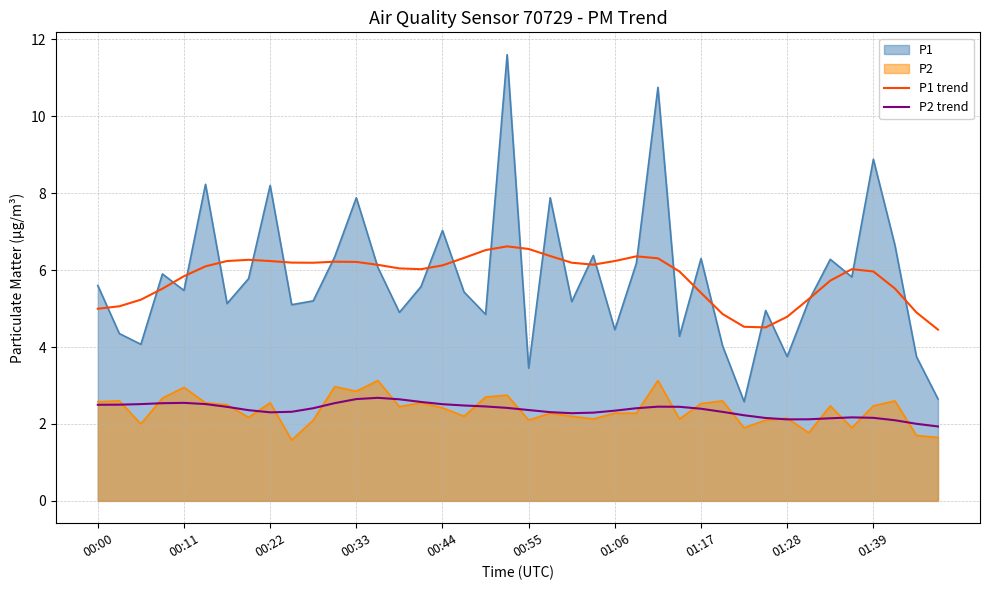

Which series has the widest spread of values?

P1